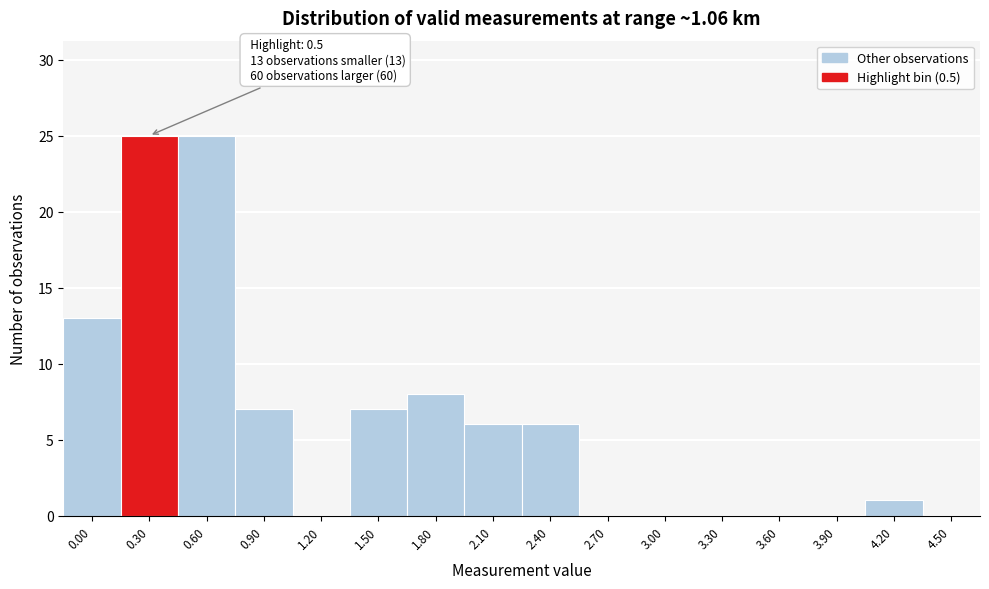

Reading left to right, list all the values displayed in this chart.

0.00=13	0.30=25	0.60=25	0.90=7	1.20=0	1.50=7	1.80=8	2.10=6	2.40=6	2.70=0	3.00=0	3.30=0	3.60=0	3.90=0	4.20=1	4.50=0